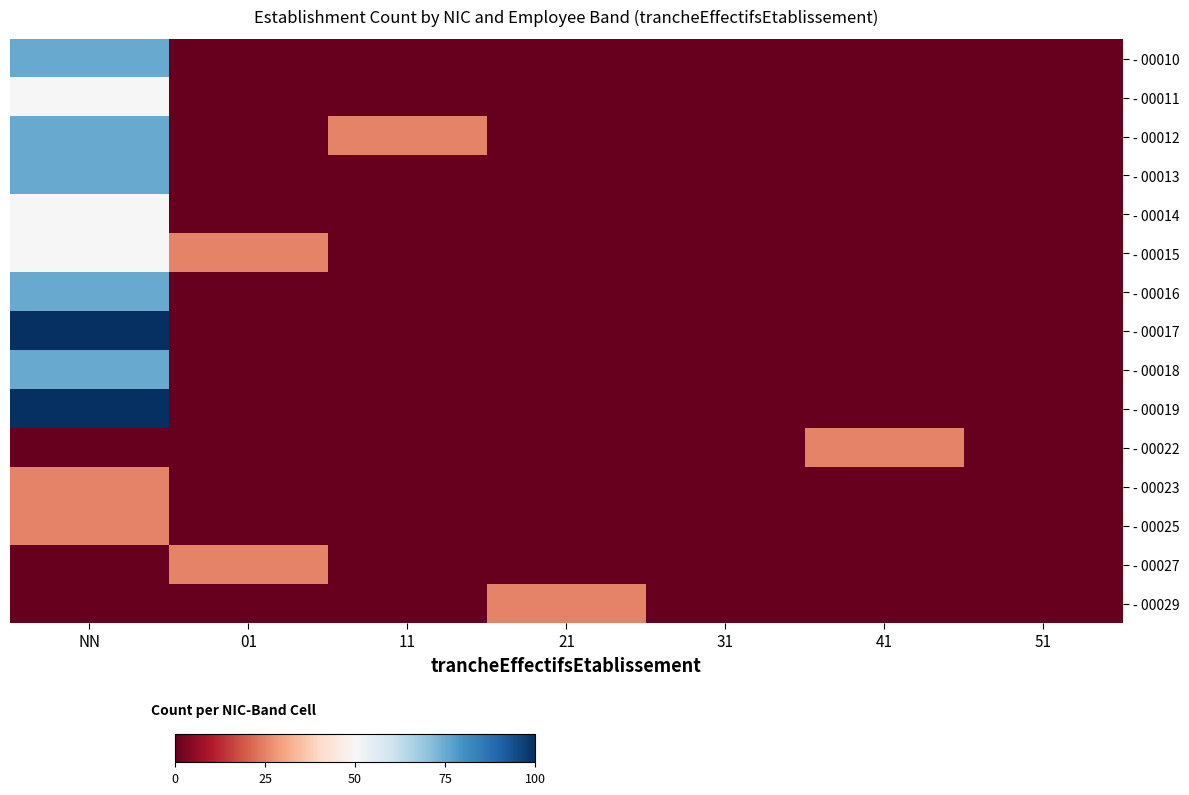

Which category has the highest value across all series?

NN